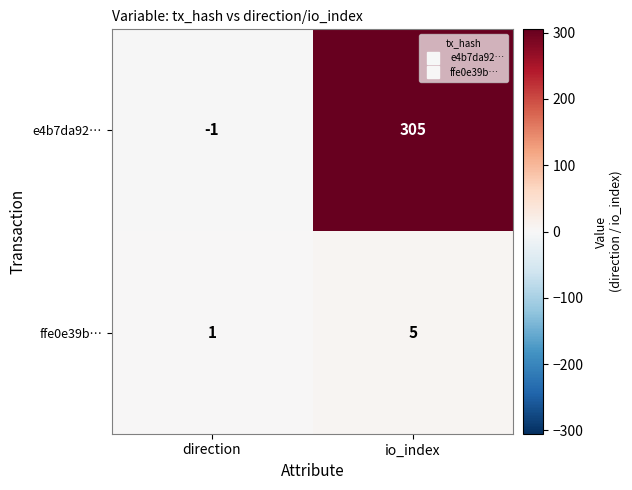

Which series has the largest total across all categories?

e4b7da92…